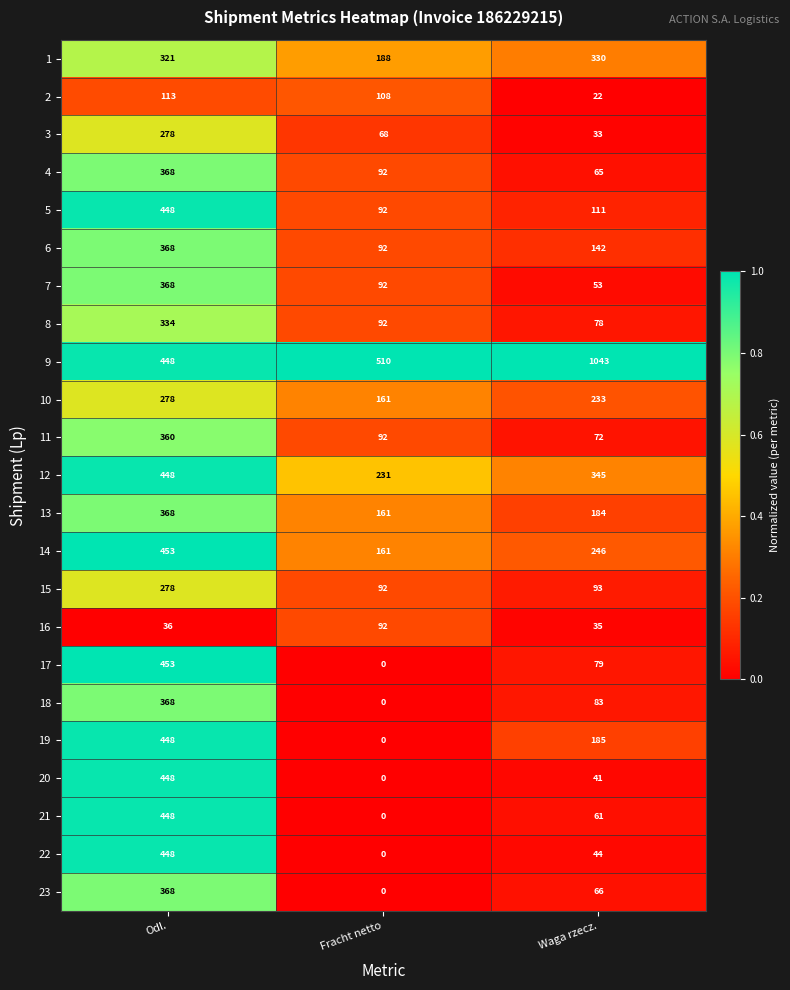

What is the average value of the 13 series?

238